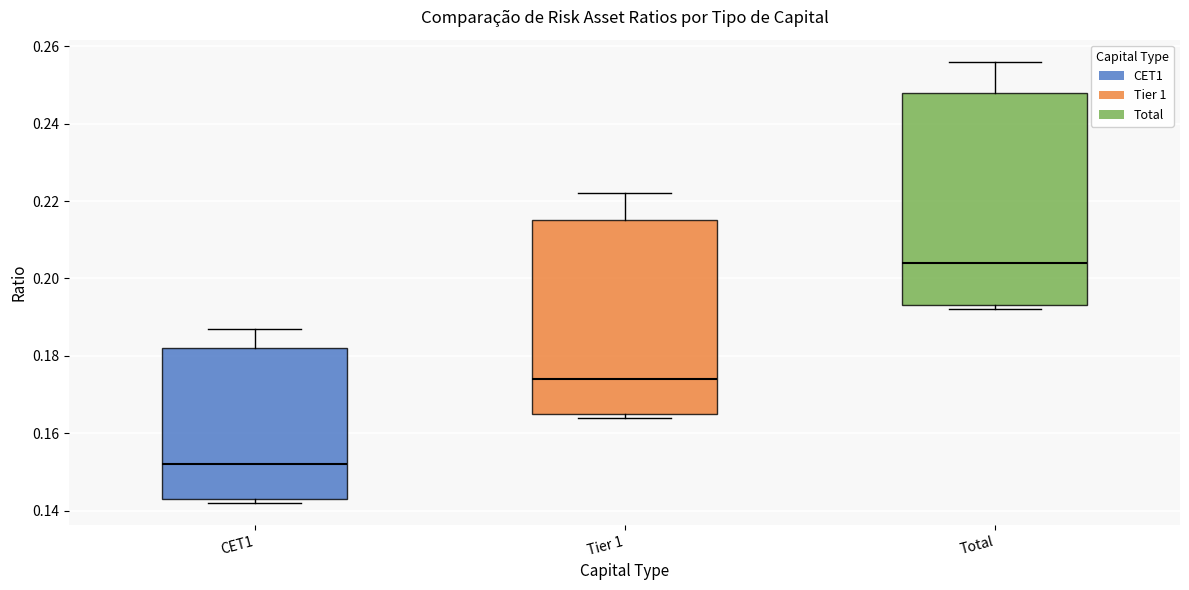

Reading left to right, read every box against the y-axis: the position of its median line, the range the box covers, and the ends of its whiskers. The values are not printed on the chart, so give them approximately, as read against the axis.

CET1: median 0.152, box 0.144 to 0.182, whiskers 0.142 to 0.188
Tier 1: median 0.174, box 0.166 to 0.216, whiskers 0.164 to 0.222
Total: median 0.204, box 0.194 to 0.248, whiskers 0.192 to 0.256